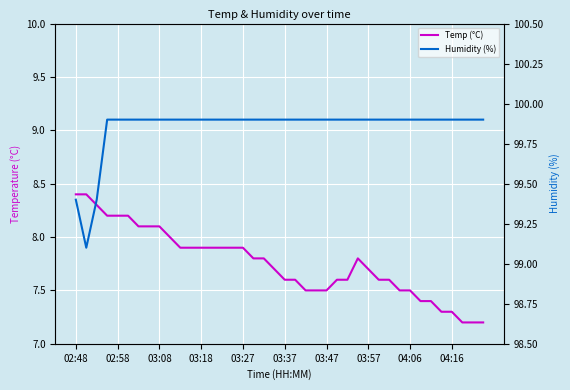

What is the value of the Temp (°C) point at the 10th from the left?

8.0